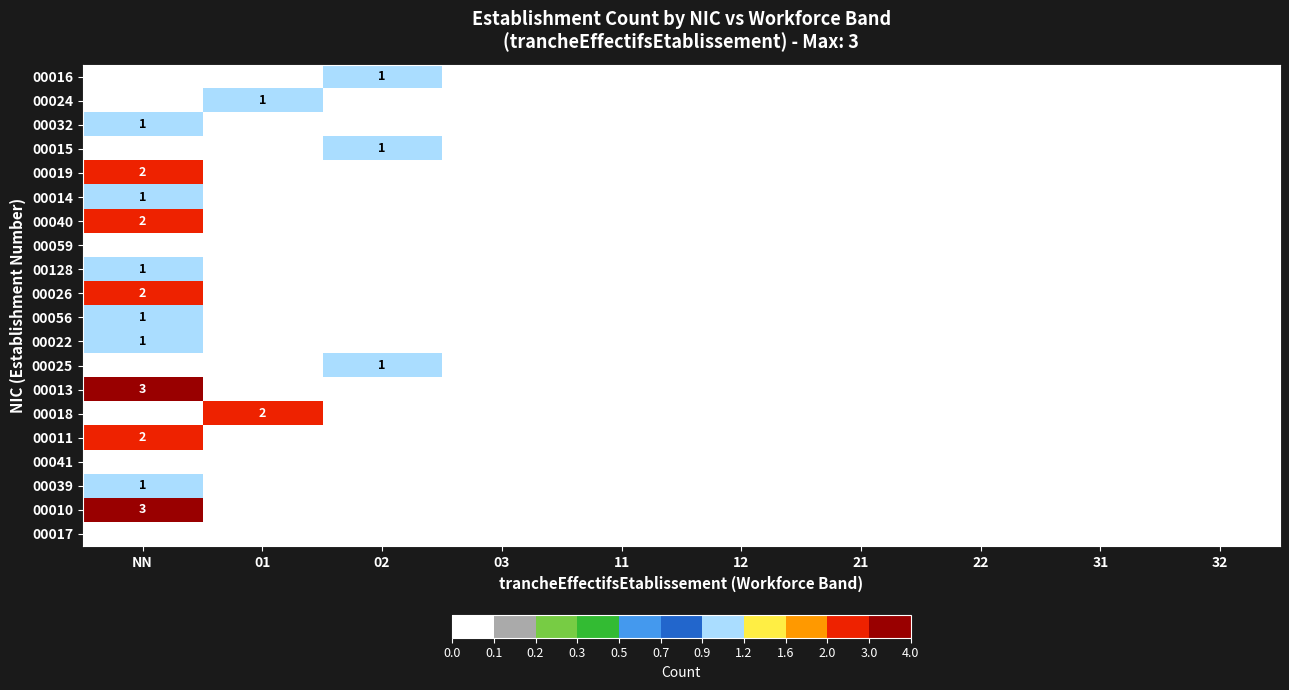

Is the value of 00056 at 03 greater than the value of 00040 at 31?

No